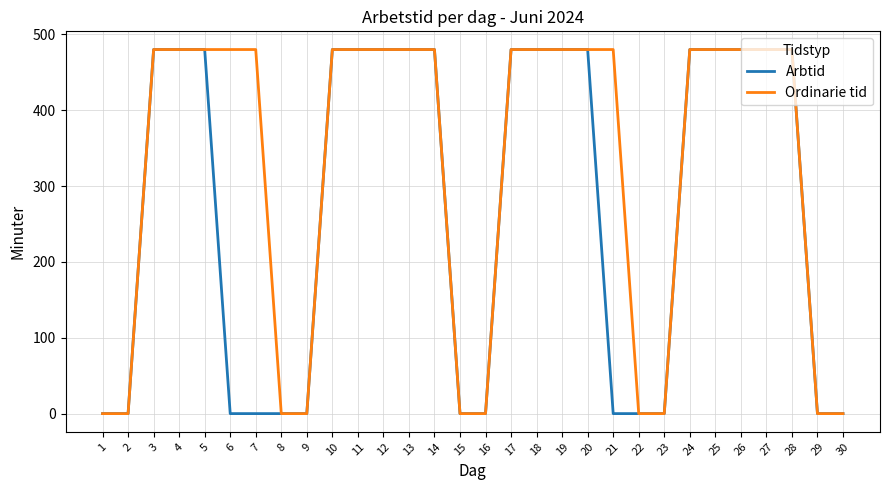

Is it true that Arbtid equals 861 at 18?

False